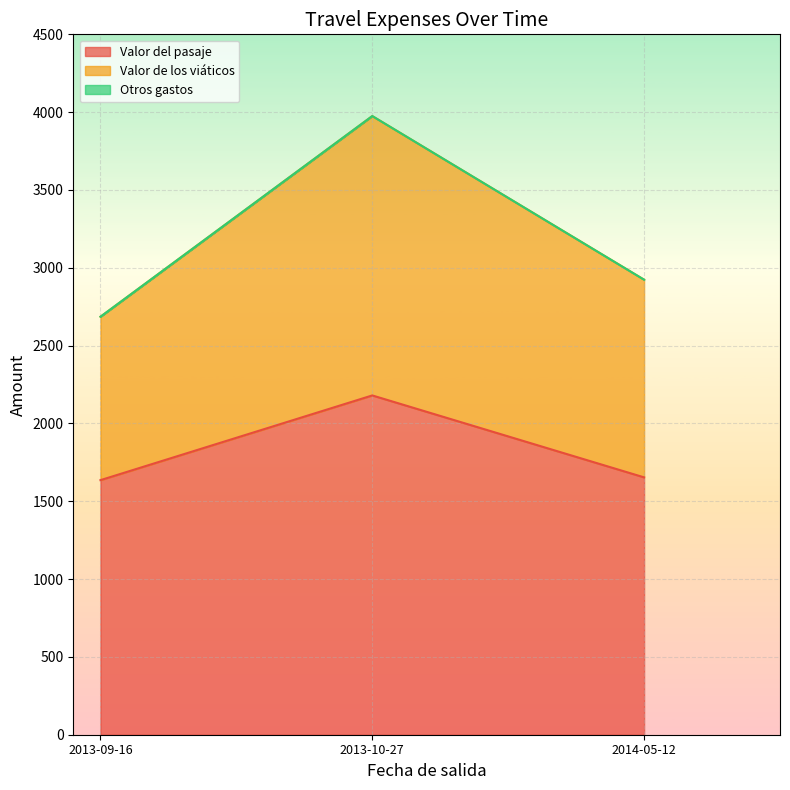

Which series has the widest spread of values?

Valor de los viáticos